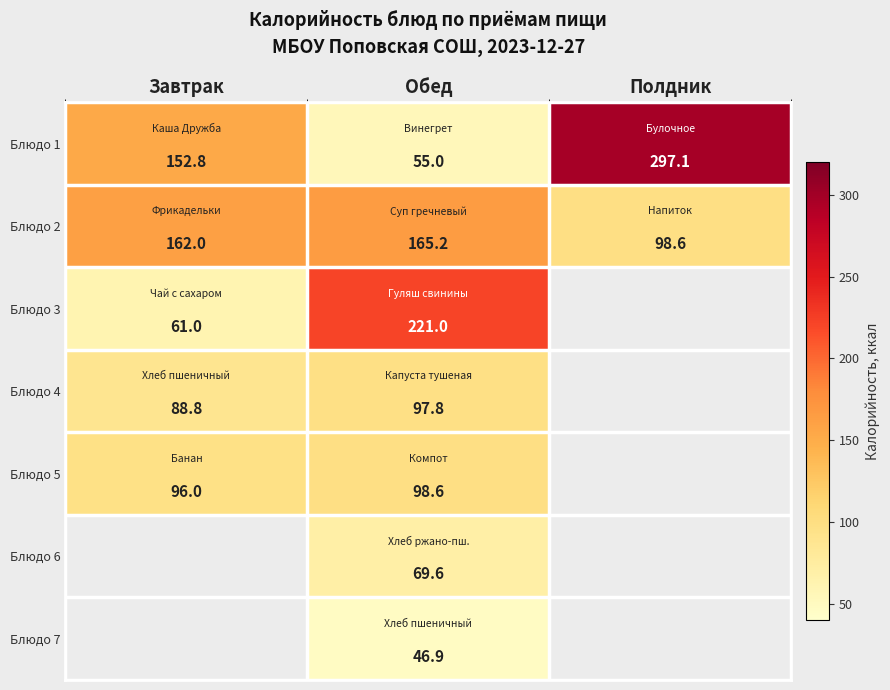

The value of Блюдо 2 at Полдник is 39.9. True or false?

False